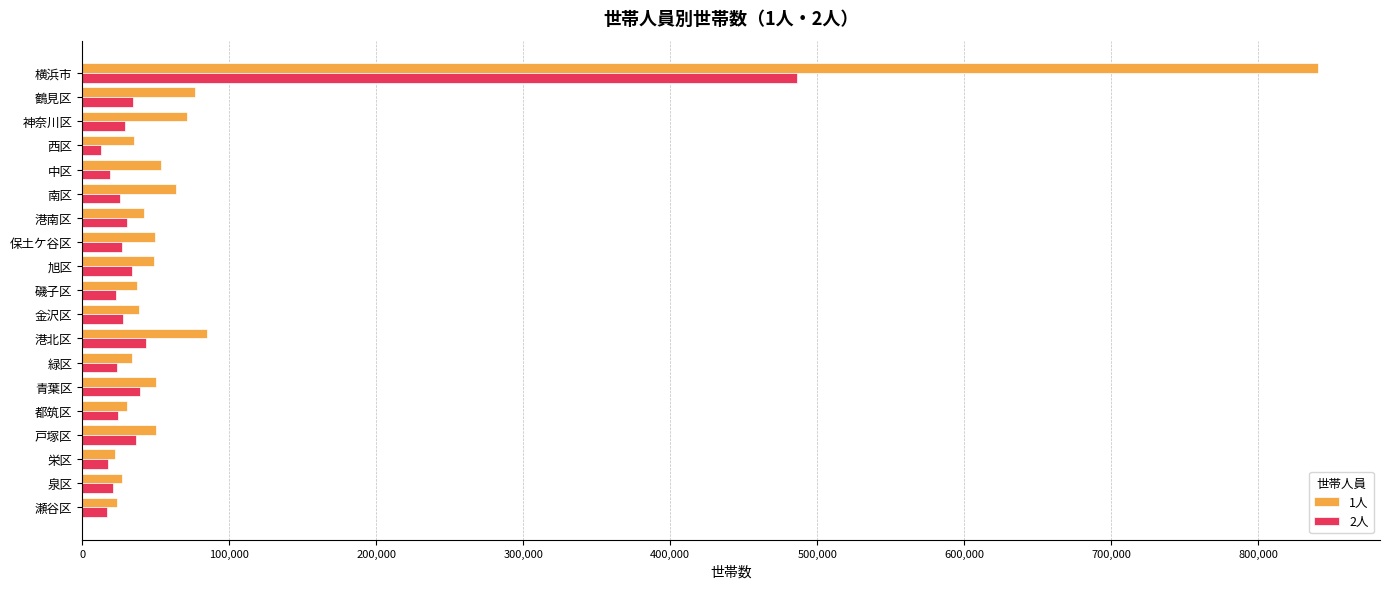

What is the total value across all series at 保土ケ谷区?

76720